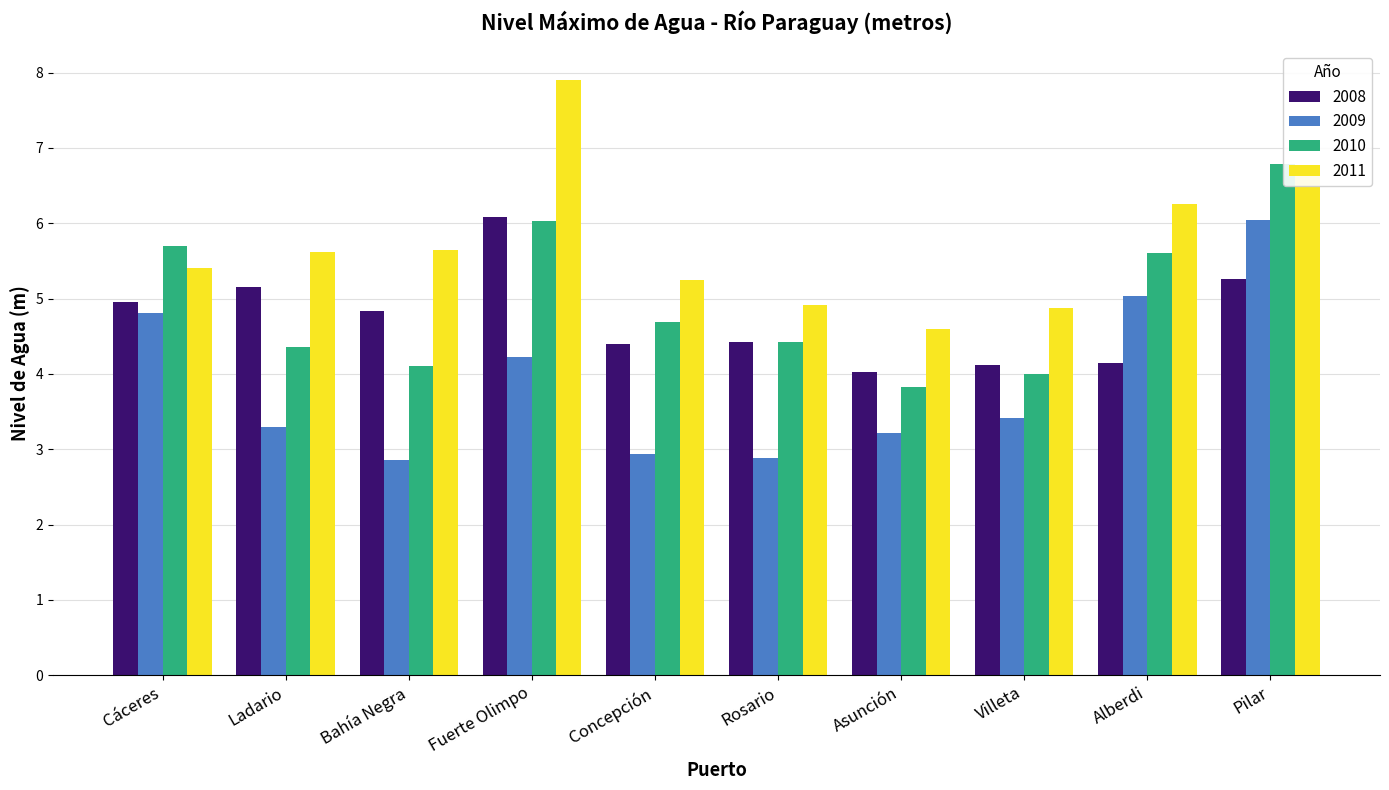

What is the difference between the highest and lowest values at Ladario?

2.3